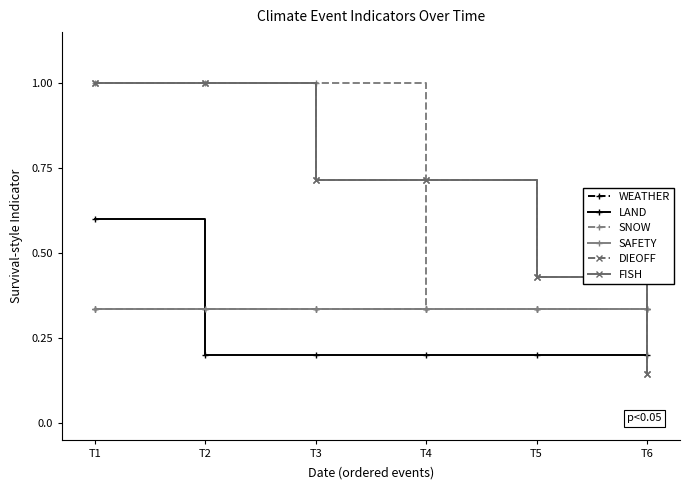

What is the value of the WEATHER point at the 5th from the left?

0.3